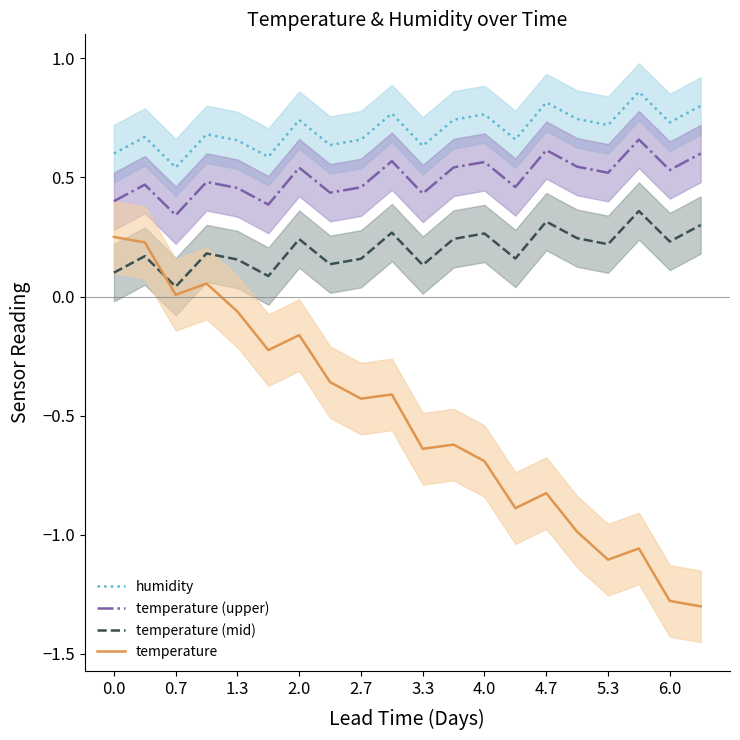

Which series has the largest total across all categories?

humidity